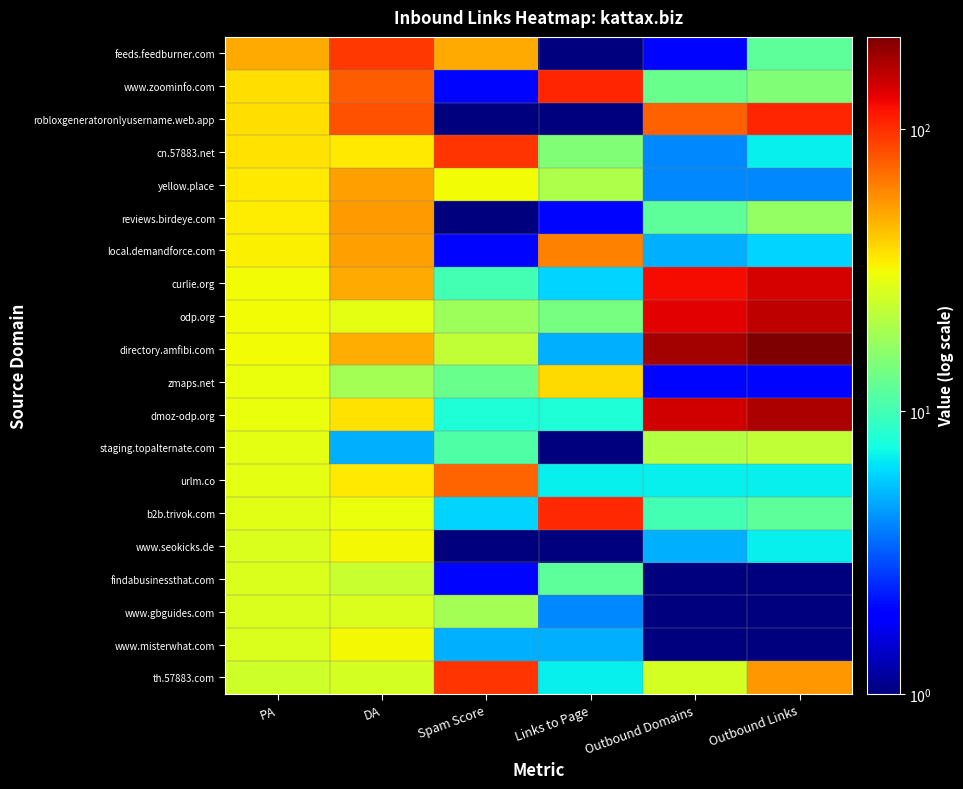

Reading left to right, transcribe all the data shown in this chart.

feeds.feedburner.com: PA=50	DA=95	Spam Score=50	Links to Page=1	Outbound Domains=2	Outbound Links=12
www.zoominfo.com: PA=37	DA=77	Spam Score=2	Links to Page=106	Outbound Domains=13	Outbound Links=15
robloxgeneratoronlyusername.web.app: PA=37	DA=82	Spam Score=1	Links to Page=1	Outbound Domains=76	Outbound Links=105
cn.57883.net: PA=36	DA=35	Spam Score=96	Links to Page=15	Outbound Domains=4	Outbound Links=7
yellow.place: PA=35	DA=53	Spam Score=31	Links to Page=20	Outbound Domains=4	Outbound Links=4
reviews.birdeye.com: PA=34	DA=54	Spam Score=1	Links to Page=2	Outbound Domains=12	Outbound Links=17
local.demandforce.com: PA=33	DA=53	Spam Score=2	Links to Page=62	Outbound Domains=5	Outbound Links=6
curlie.org: PA=31	DA=50	Spam Score=10	Links to Page=6	Outbound Domains=122	Outbound Links=141
odp.org: PA=31	DA=29	Spam Score=18	Links to Page=14	Outbound Domains=132	Outbound Links=155
directory.amfibi.com: PA=31	DA=48	Spam Score=23	Links to Page=5	Outbound Domains=177	Outbound Links=212
zmaps.net: PA=30	DA=19	Spam Score=13	Links to Page=38	Outbound Domains=2	Outbound Links=2
dmoz-odp.org: PA=30	DA=36	Spam Score=8	Links to Page=8	Outbound Domains=145	Outbound Links=169
staging.topalternate.com: PA=29	DA=5	Spam Score=11	Links to Page=1	Outbound Domains=21	Outbound Links=23
urlm.co: PA=29	DA=35	Spam Score=73	Links to Page=7	Outbound Domains=7	Outbound Links=7
b2b.trivok.com: PA=28	DA=30	Spam Score=6	Links to Page=102	Outbound Domains=10	Outbound Links=12
www.seokicks.de: PA=27	DA=32	Spam Score=1	Links to Page=1	Outbound Domains=5	Outbound Links=7
findabusinessthat.com: PA=27	DA=24	Spam Score=2	Links to Page=12	Outbound Domains=1	Outbound Links=1
www.gbguides.com: PA=27	DA=27	Spam Score=19	Links to Page=4	Outbound Domains=1	Outbound Links=1
www.misterwhat.com: PA=27	DA=32	Spam Score=5	Links to Page=5	Outbound Domains=1	Outbound Links=1
th.57883.com: PA=25	DA=26	Spam Score=96	Links to Page=7	Outbound Domains=26	Outbound Links=55